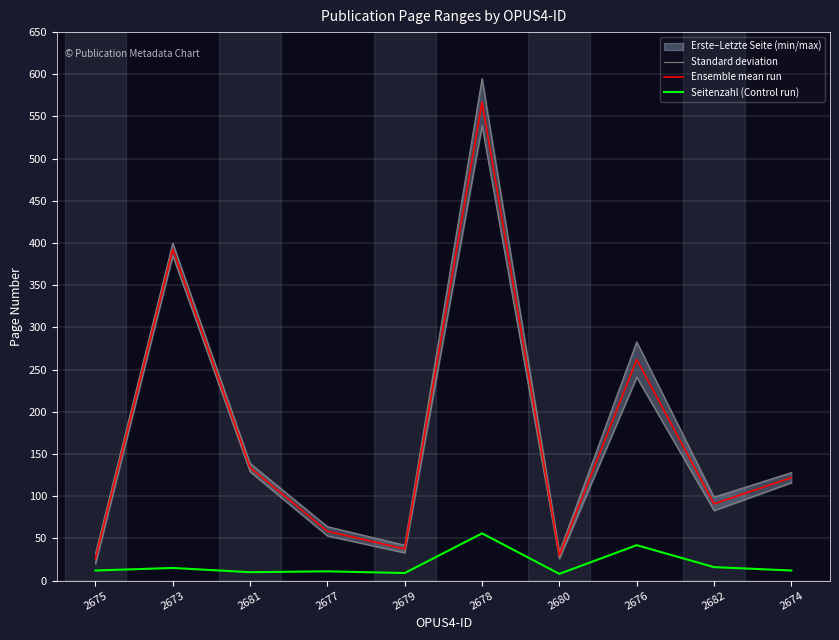

True or false: Ensemble mean run and Seitenzahl (Control run) intersect in this chart.

False